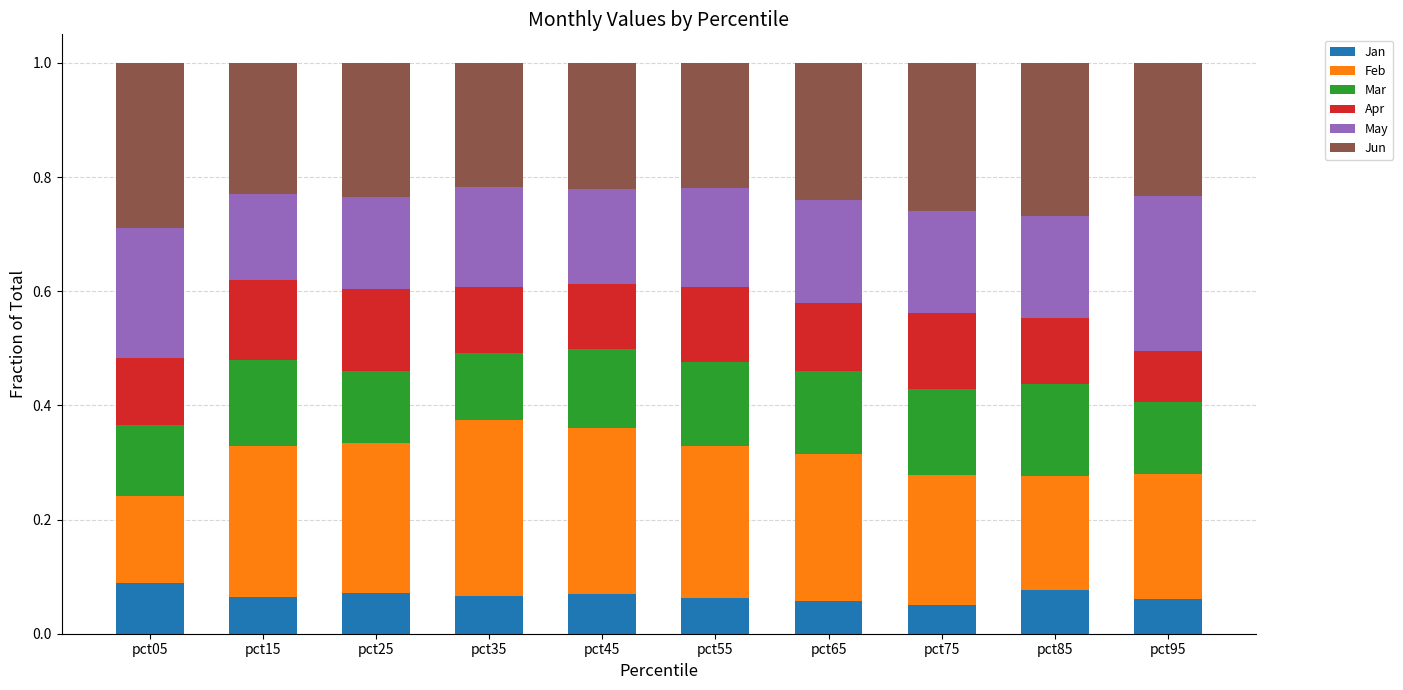

How many Jan values are between 0 and 1?

10